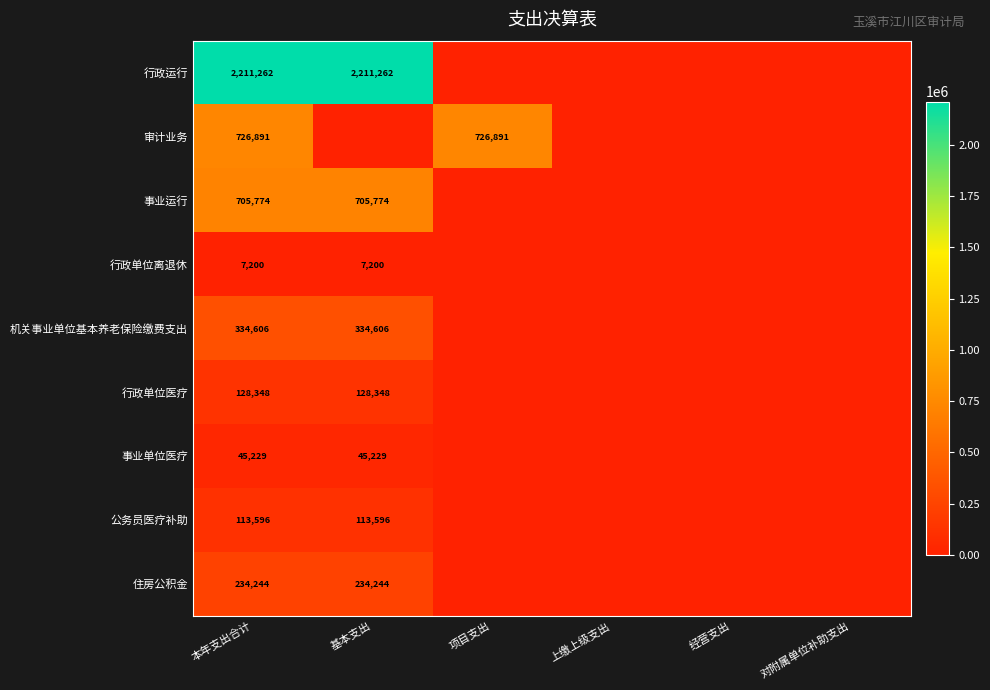

Is the value of 审计业务 at 本年支出合计 greater than the value of 公务员医疗补助 at 本年支出合计?

Yes